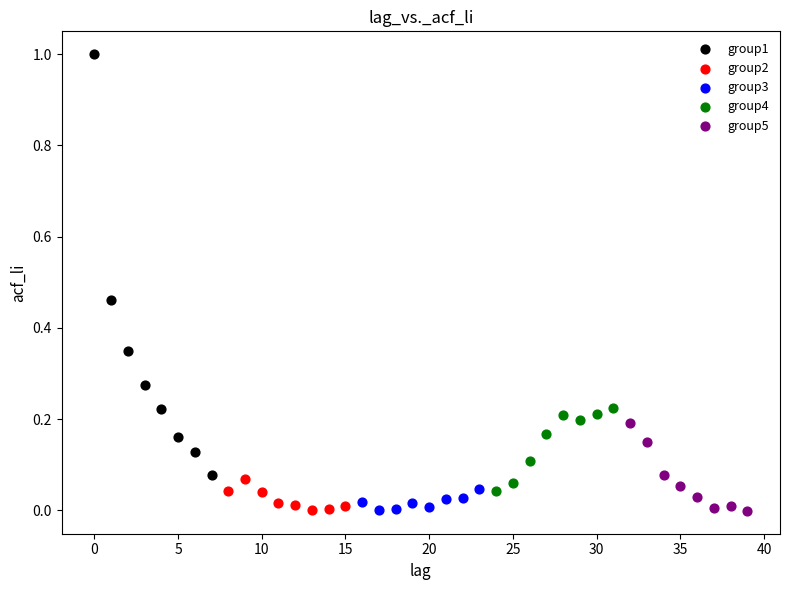

Which series reaches the maximum Y coordinate?

group1